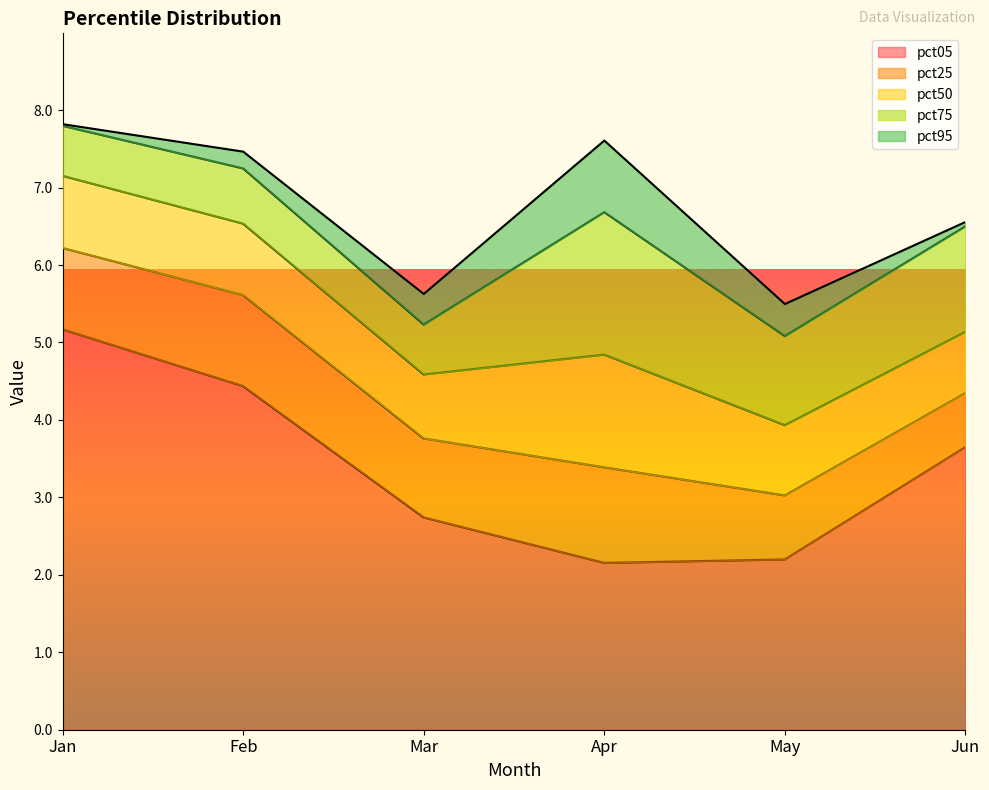

What is the value of the pct25 point at the 6th from the left?

0.7